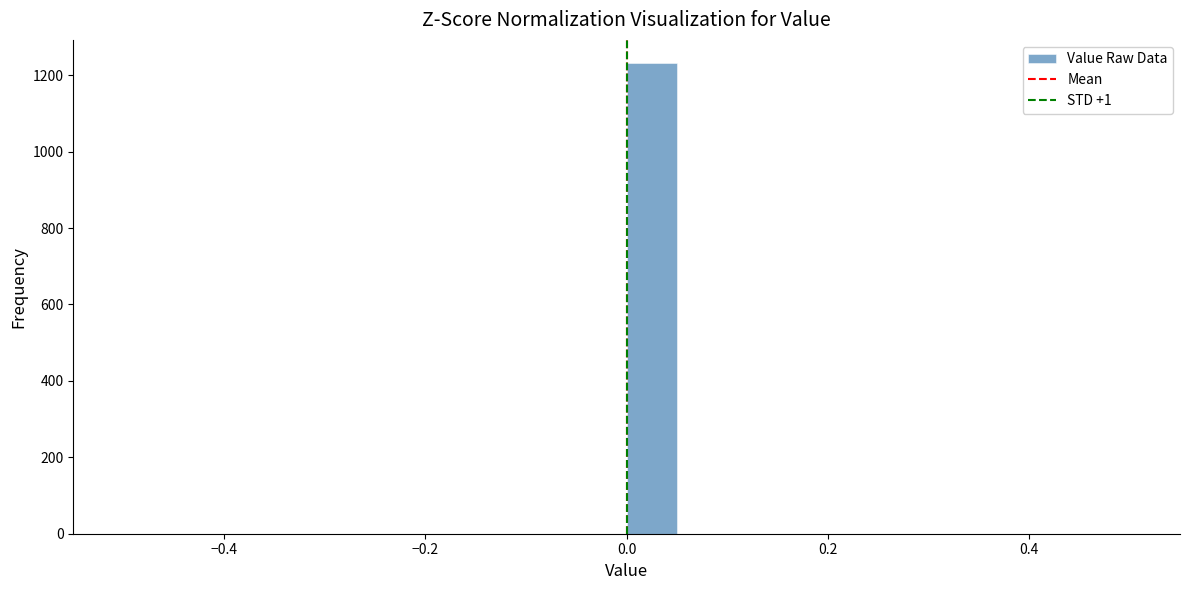

Around what value on the x-axis is the tallest bar? Give the approximate position of its centre, as read against the axis.

0.02